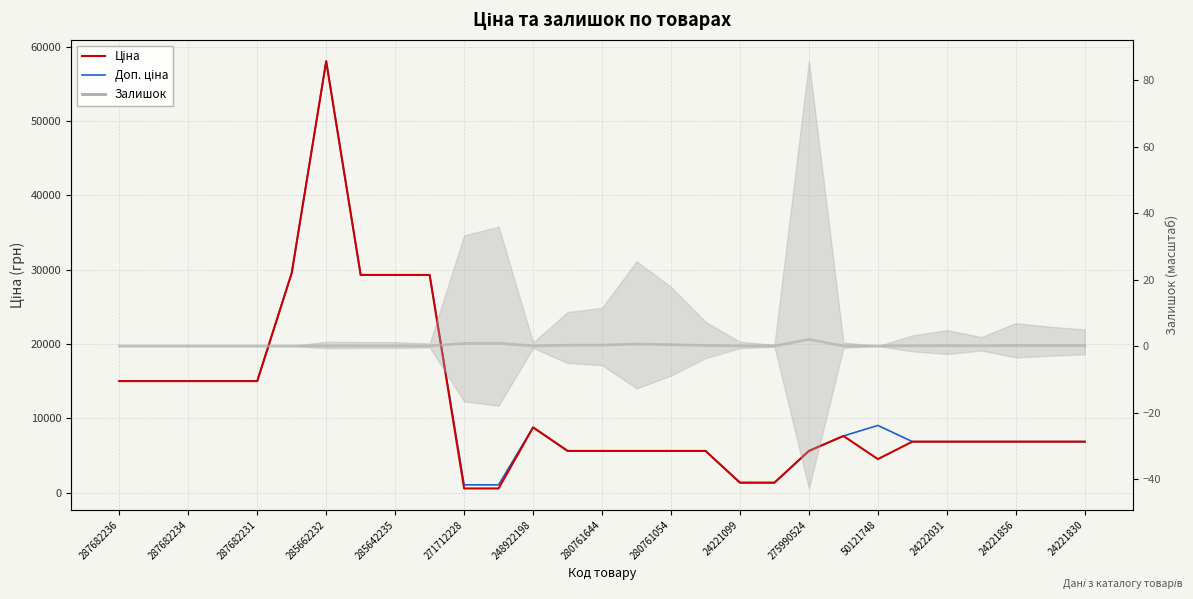

Which series has the largest total across all categories?

Доп. ціна